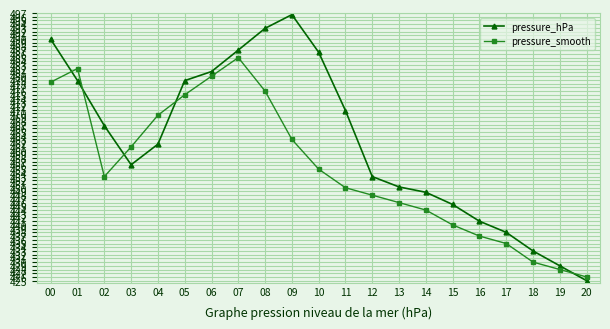

Does the chart have visible grid lines?

Yes